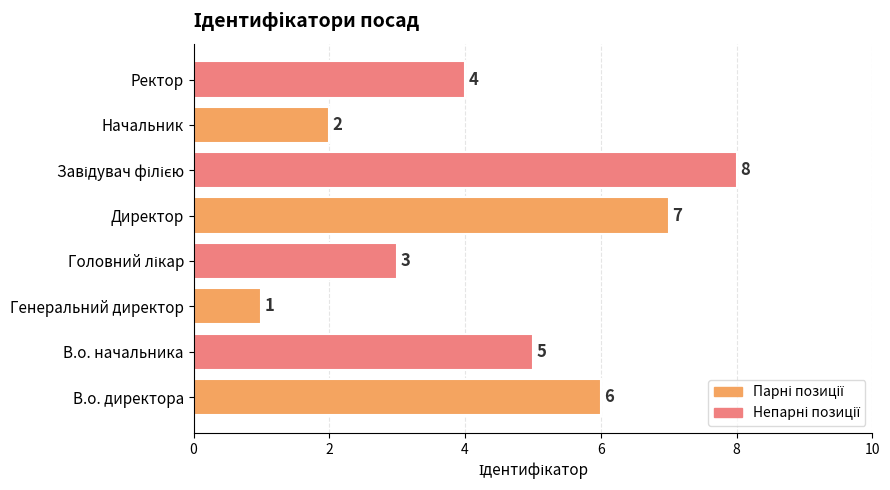

What is the difference between the maximum and minimum values?

7